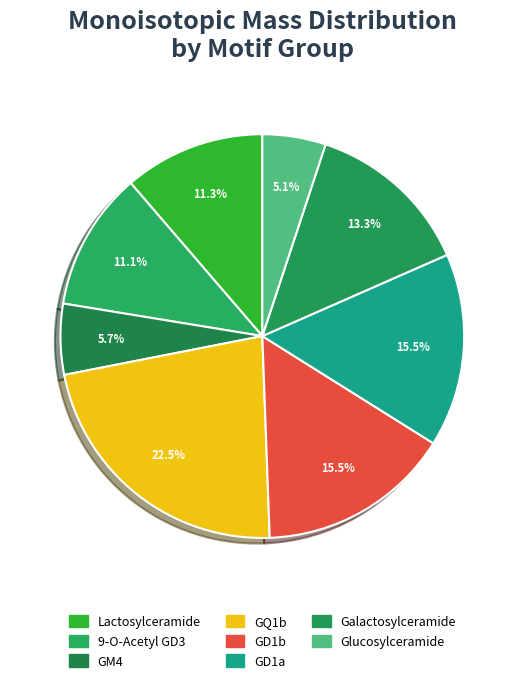

Which slice is the smallest?

Glucosylceramide